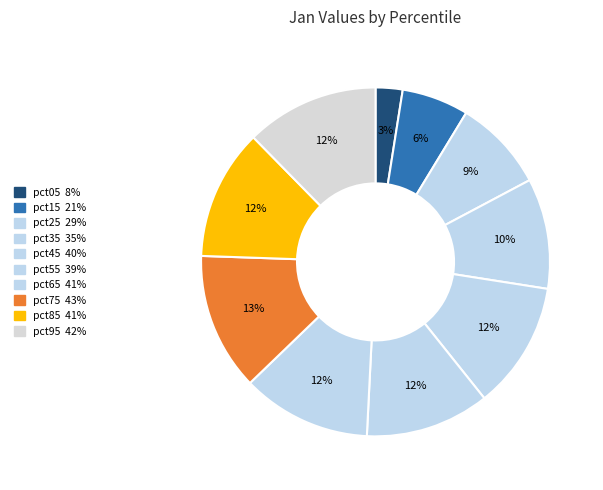

To the nearest percent, what is the difference between the pct75 and pct45 slice percentages?

1%